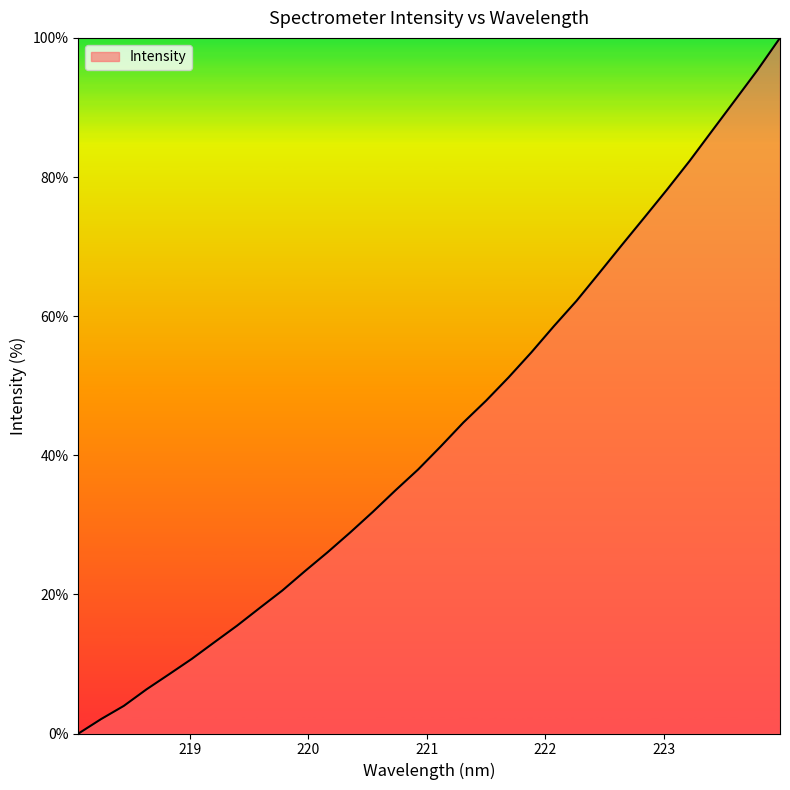

Reading left to right, extract all data points from this chart.

0.0	2.1	4.0	6.3	8.5	10.7	13.1	15.5	18.0	20.6	23.3	26.1	28.9	31.9	35.0	38.0	41.3	44.7	47.8	51.2	54.8	58.6	62.2	66.2	70.2	74.2	78.2	82.3	86.7	91.0	95.4	100.0